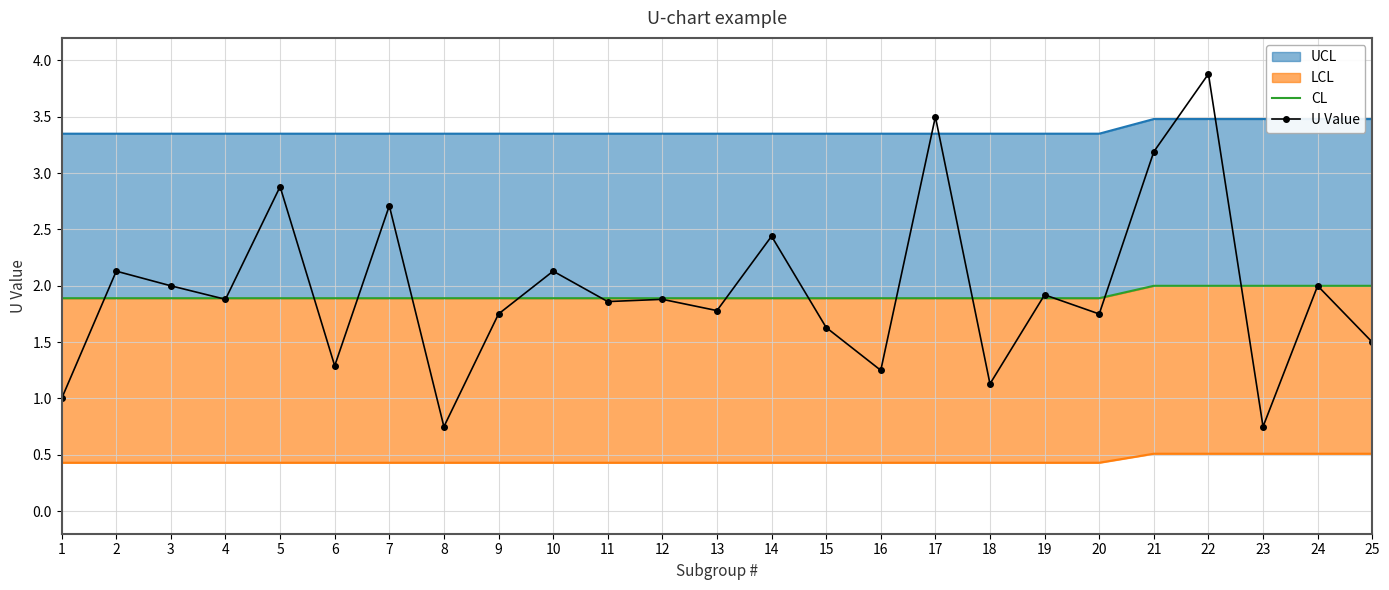

The U Value series shows 0.8 at 18. True or false?

False